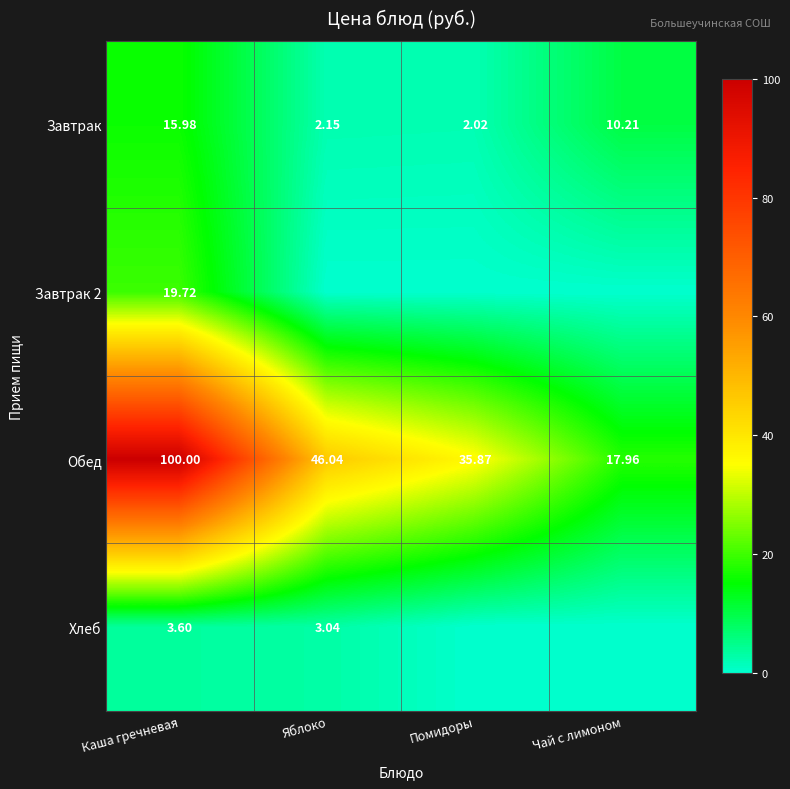

Rank the categories by Завтрак value from lowest to highest.

Помидоры, Яблоко, Чай с лимоном, Каша гречневая